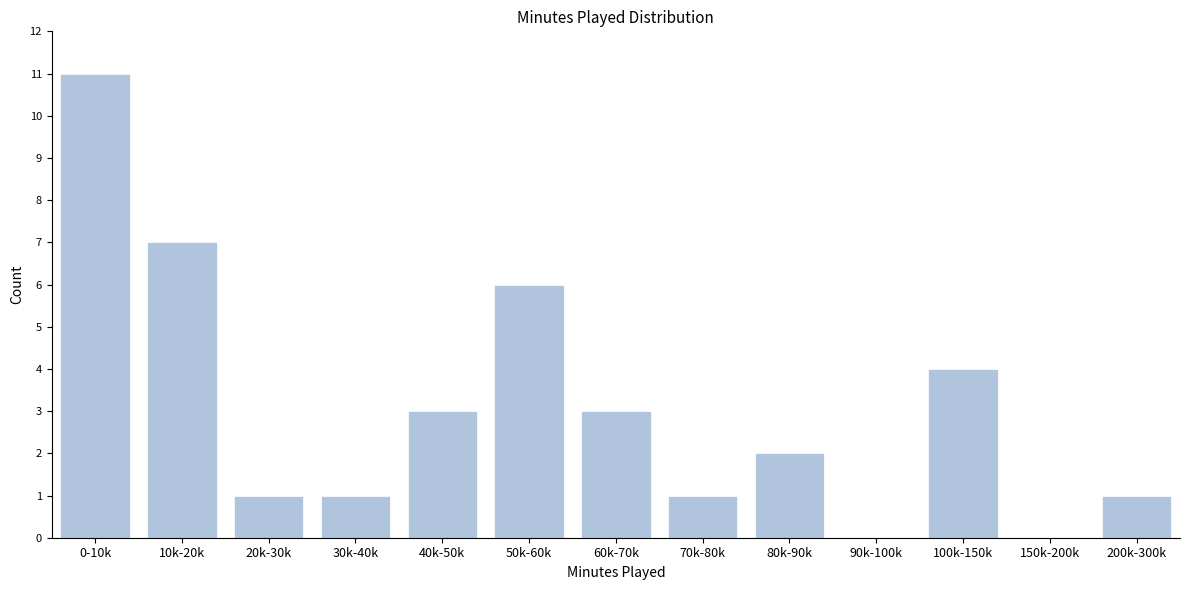

Reading left to right, list all the values displayed in this chart.

0-10k=11	10k-20k=7	20k-30k=1	30k-40k=1	40k-50k=3	50k-60k=6	60k-70k=3	70k-80k=1	80k-90k=2	90k-100k=0	100k-150k=4	150k-200k=0	200k-300k=1